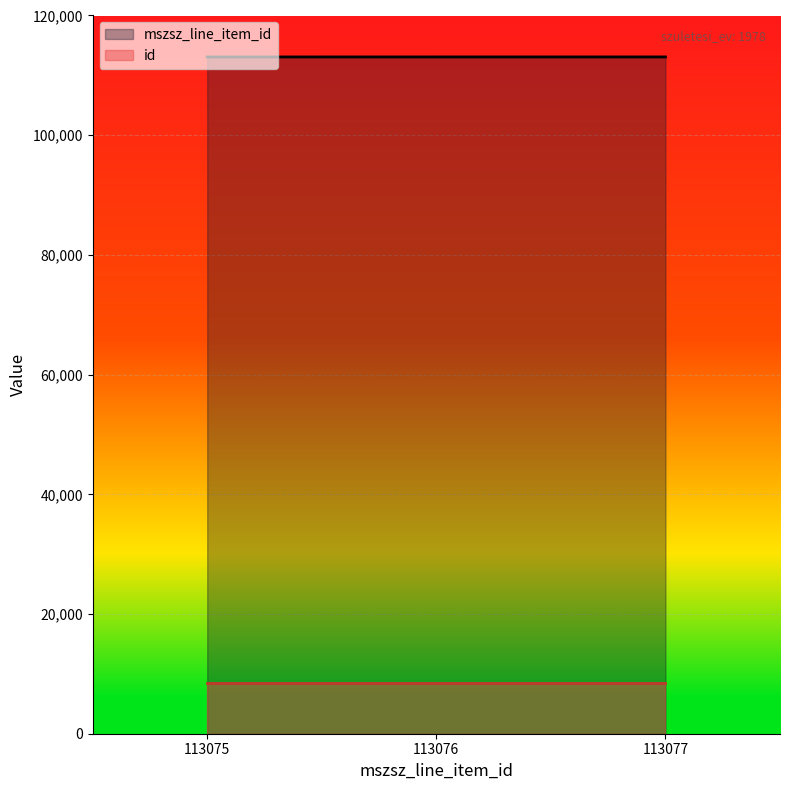

At 113076, list the series in order from smallest to largest.

id, mszsz_line_item_id